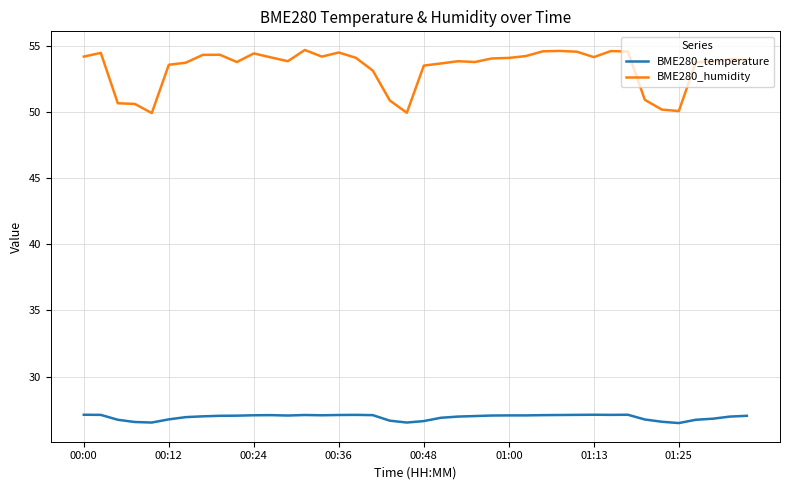

What is the sum of all BME280_temperature values?

1077.2